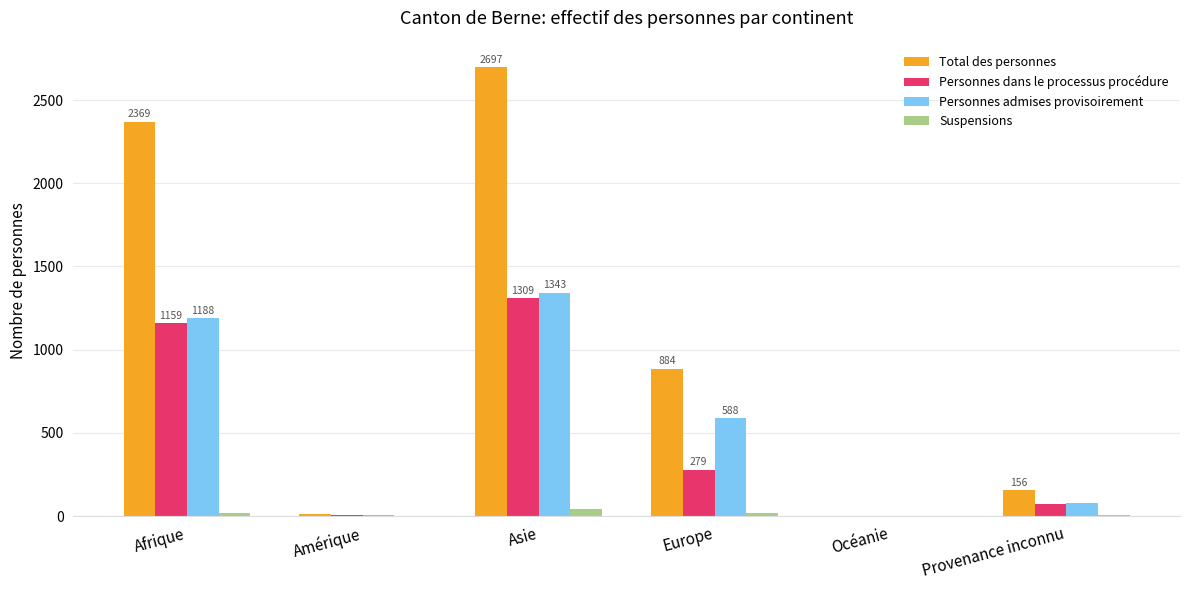

Which series changed the most between Afrique and Océanie?

Total des personnes